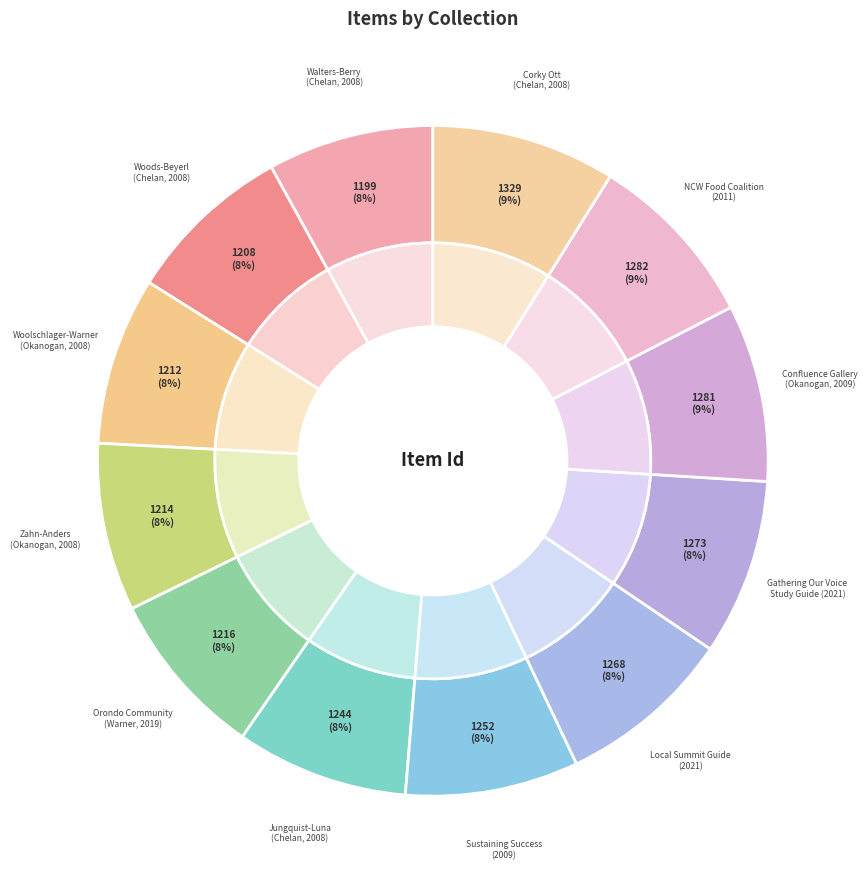

Which category has the biggest portion of the pie?

Corky Ott
(Chelan, 2008)